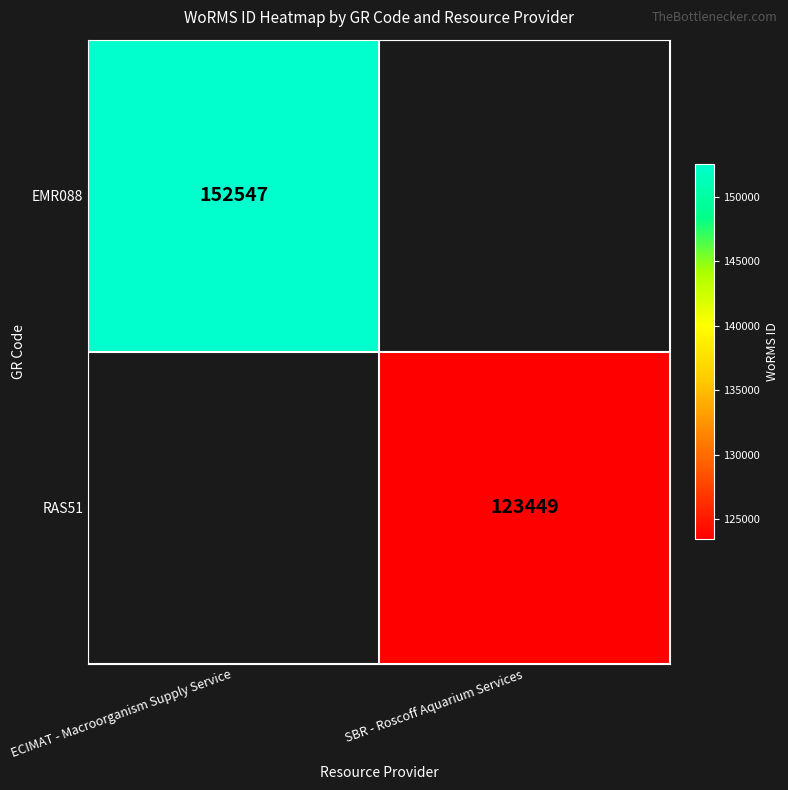

Is the value of EMR088 at ECIMAT - Macroorganism Supply Service greater than the value of RAS51 at SBR - Roscoff Aquarium Services?

Yes